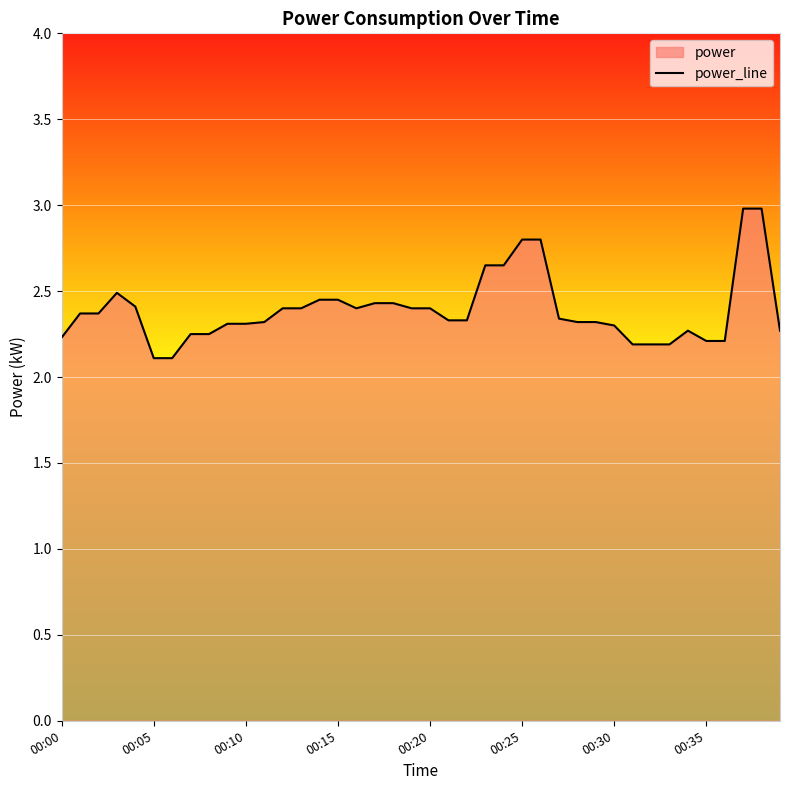

What is the minimum value shown in the chart?

2.1